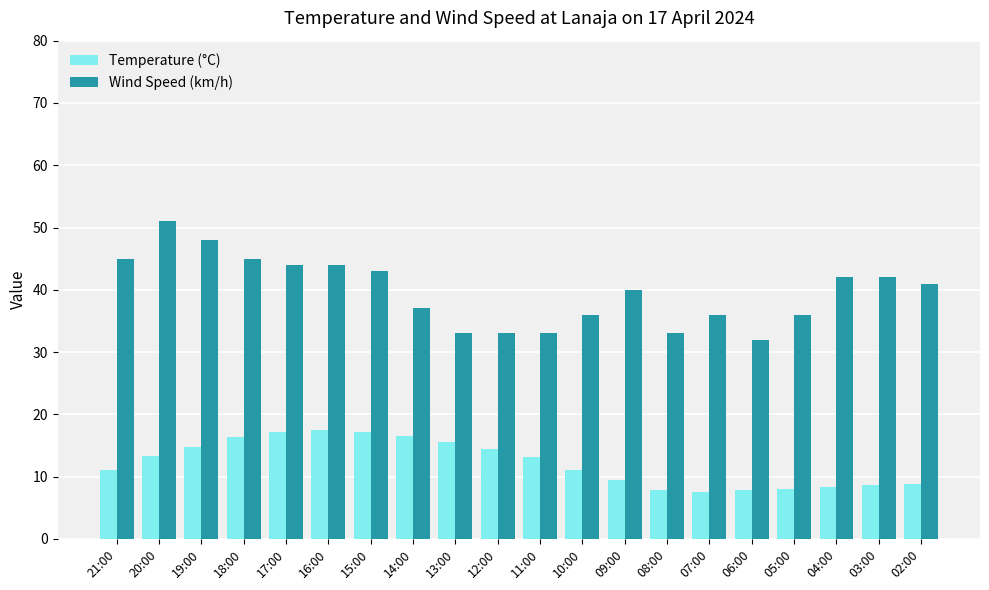

What is the lowest value of the Wind Speed (km/h) series?

32.0